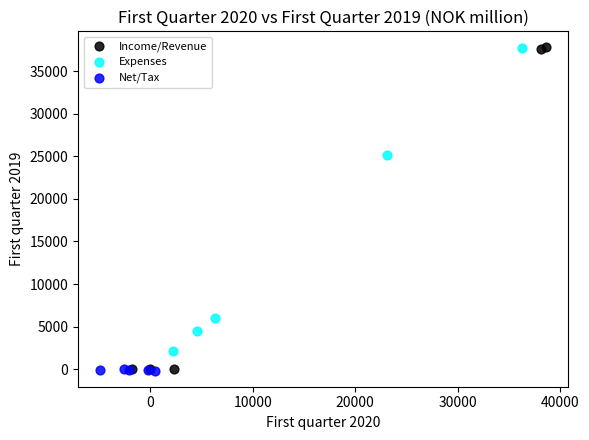

Which series has the largest Y range (max minus min)?

Income/Revenue